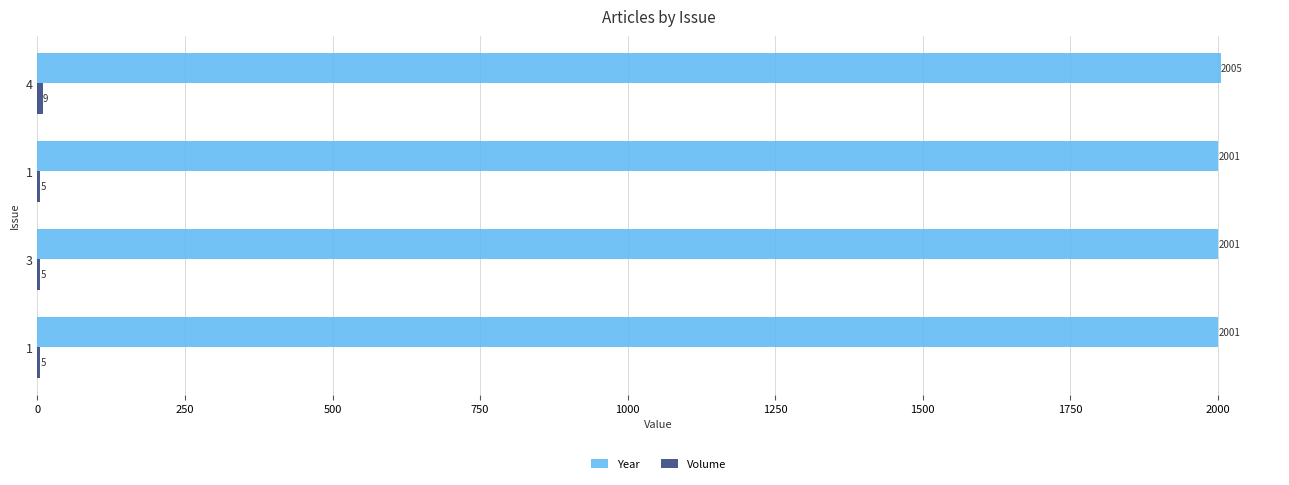

Which series has the largest total across all categories?

Year